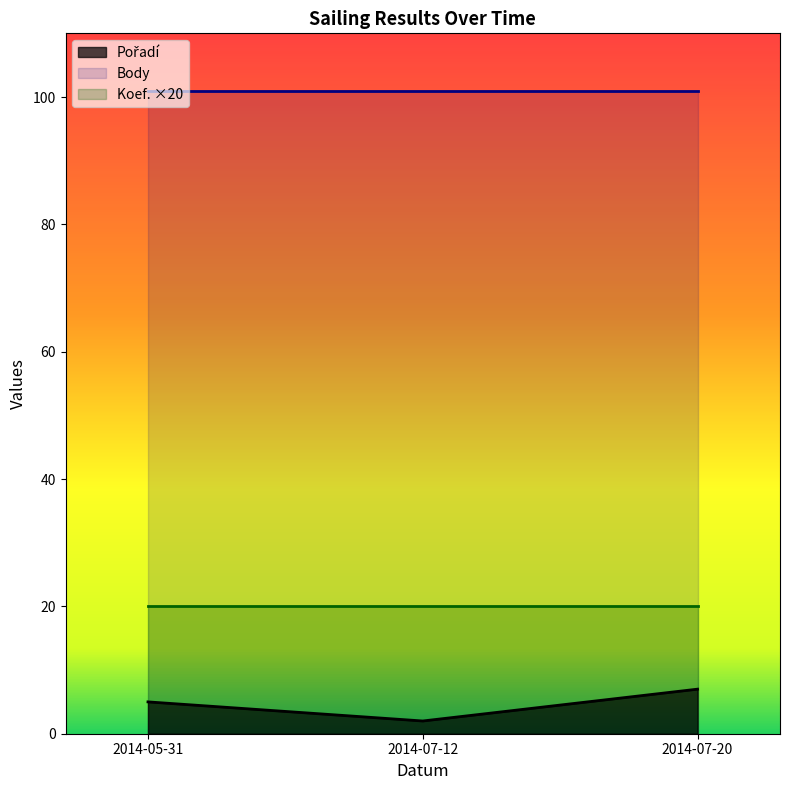

Which label corresponds to the smallest value in the chart?

2014-07-12